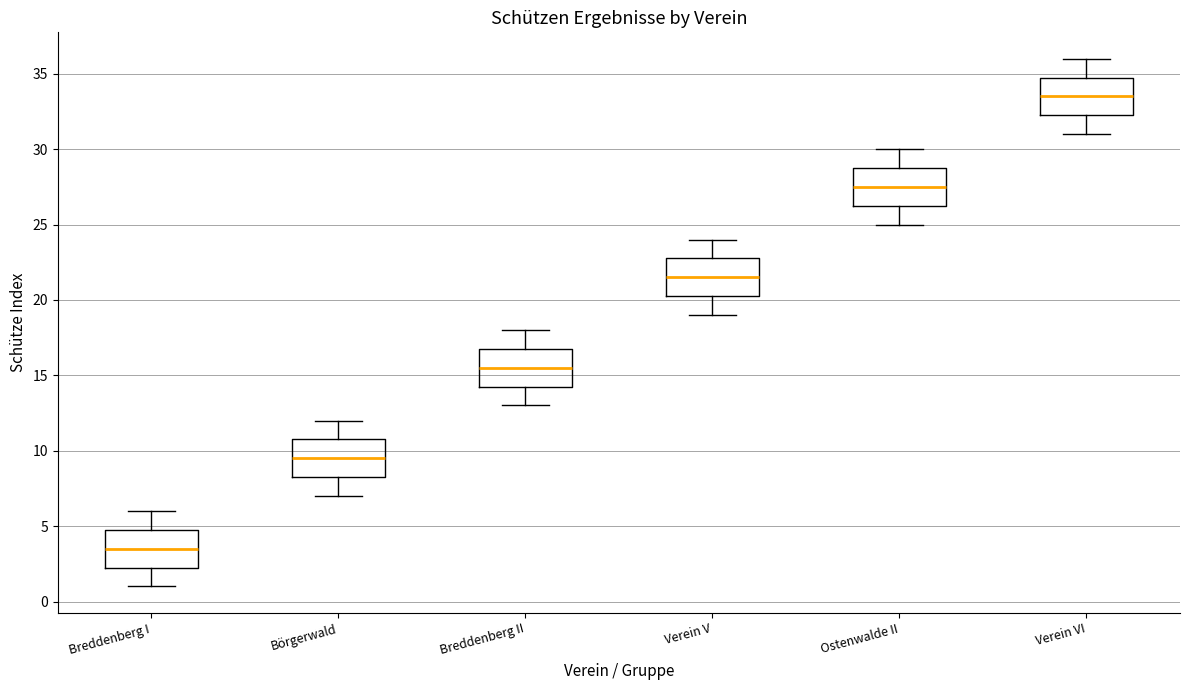

Which box has the lowest median line?

Breddenberg I